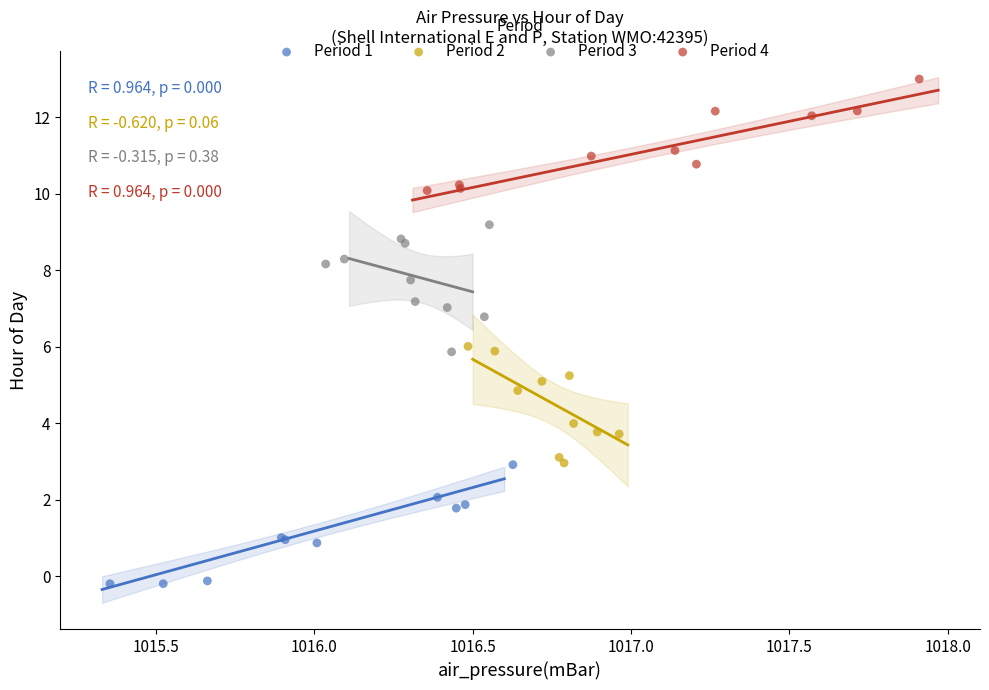

Which series contains the lowest Y value?

Period 1